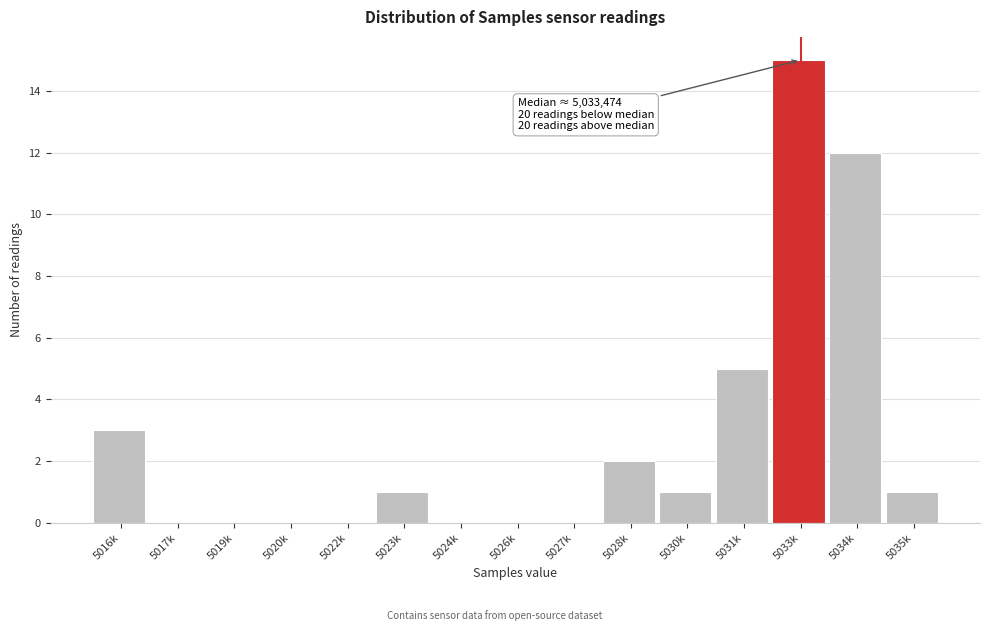

Reading right to left, extract all data points from this chart.

5035k=1	5034k=12	5033k=15	5031k=5	5030k=1	5028k=2	5027k=0	5026k=0	5024k=0	5023k=1	5022k=0	5020k=0	5019k=0	5017k=0	5016k=3